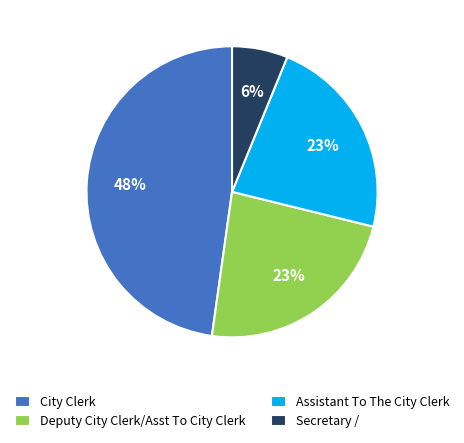

To the nearest percent, what percentage of the pie is City Clerk?

48%